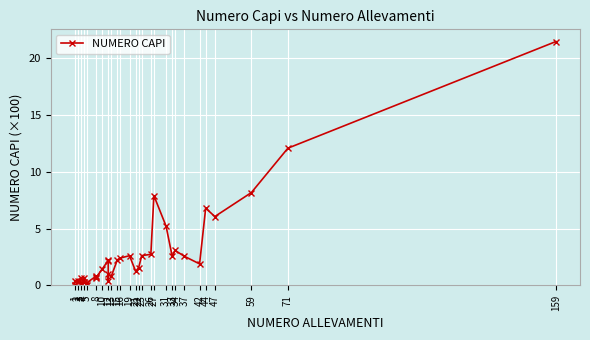

How many series are shown in this chart?

1